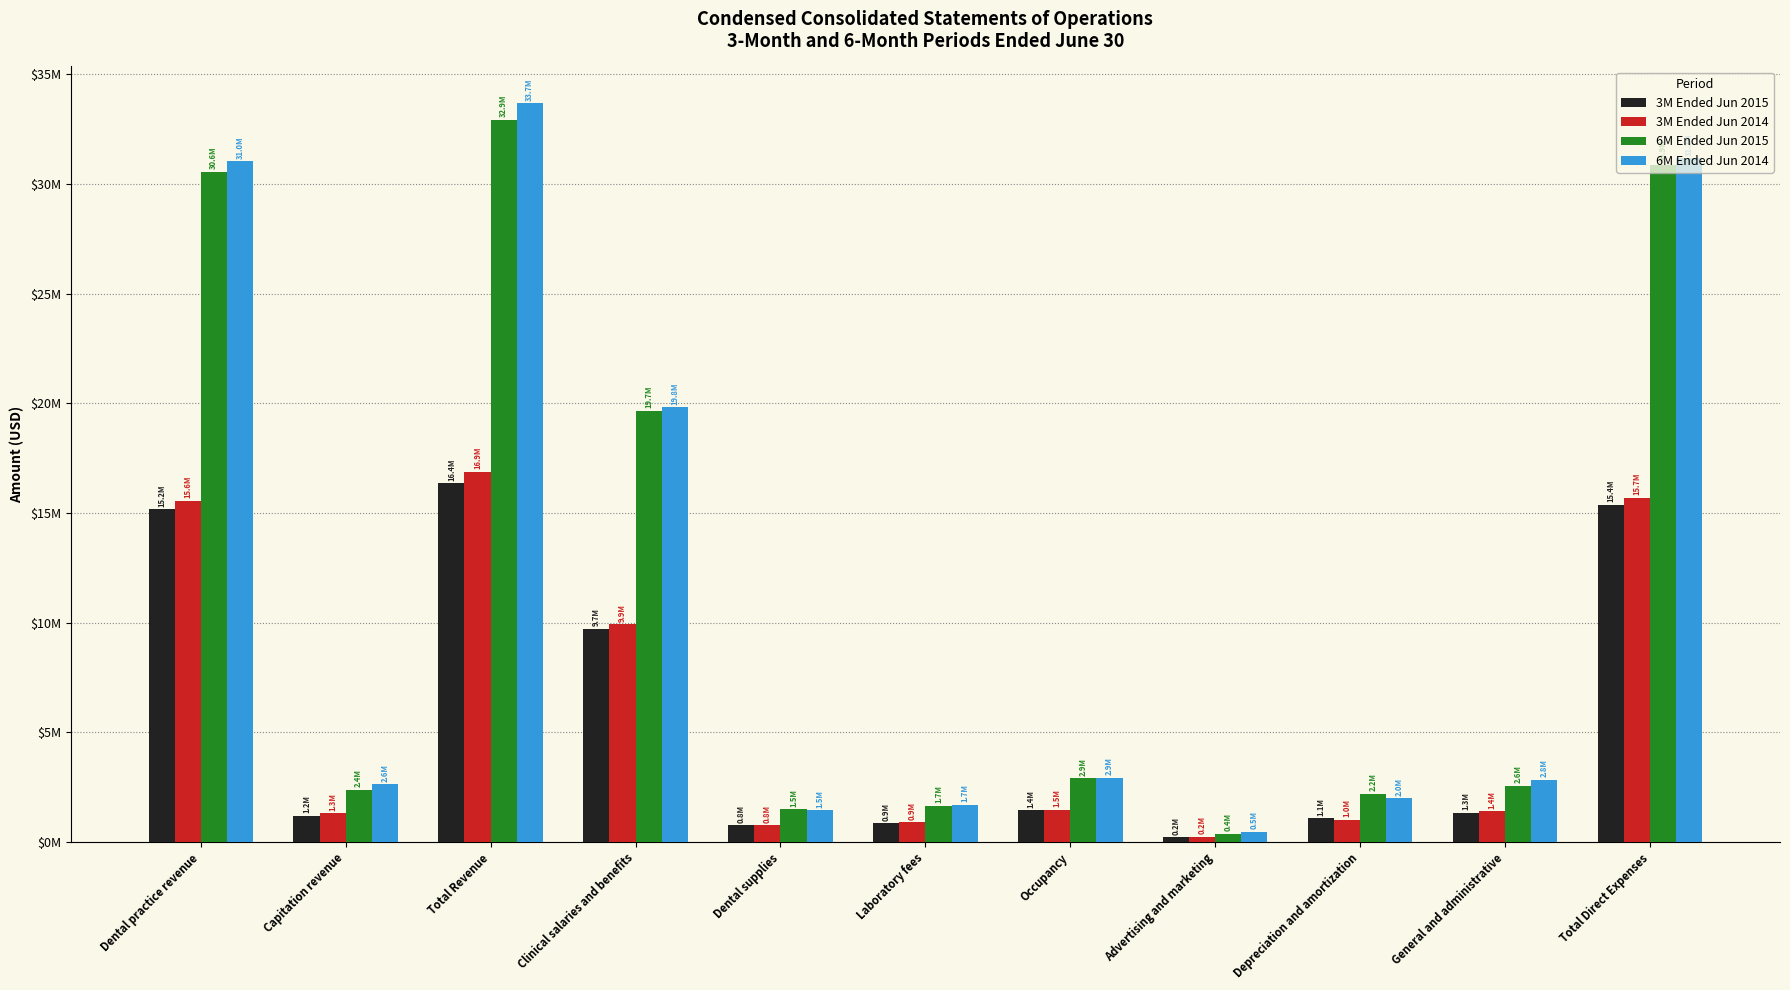

What is the sum of all 3M Ended Jun 2015 values?

63485126